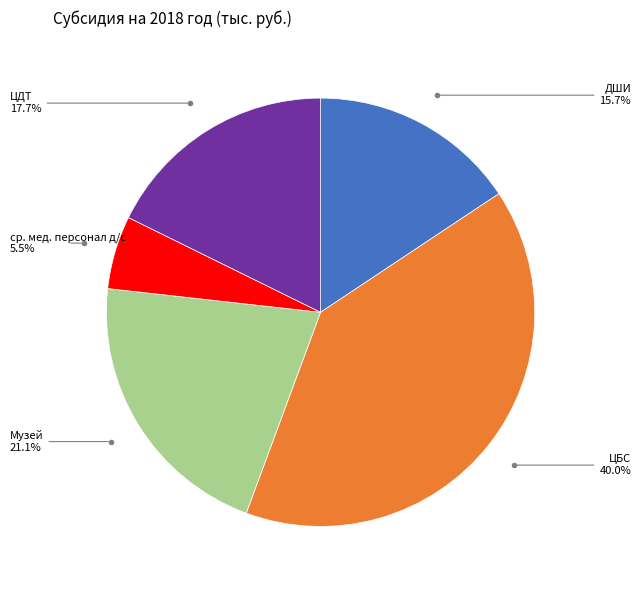

Does any single category account for the majority?

No